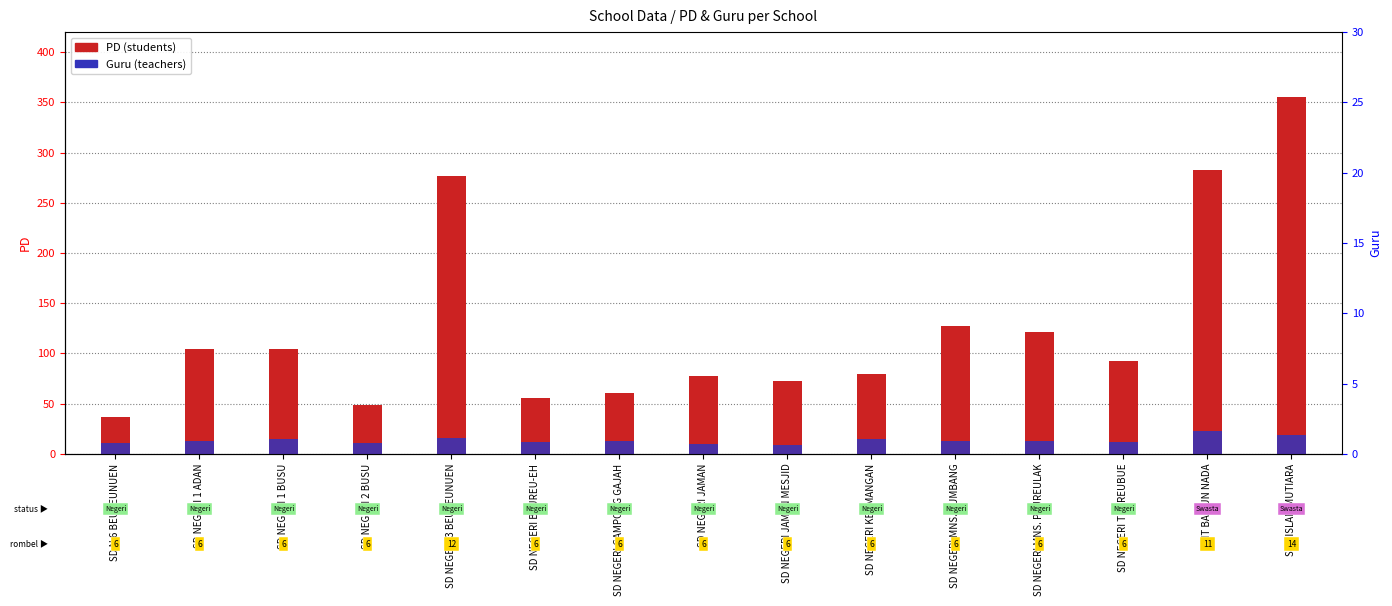

Reading right to left, what are all the values shown in this chart?

PD (students): 355	283	92	121	127	79	72	77	61	56	277	49	104	104	37
Guru (teachers): 19	23	12	13	13	15	9	10	13	12	16	11	15	13	11